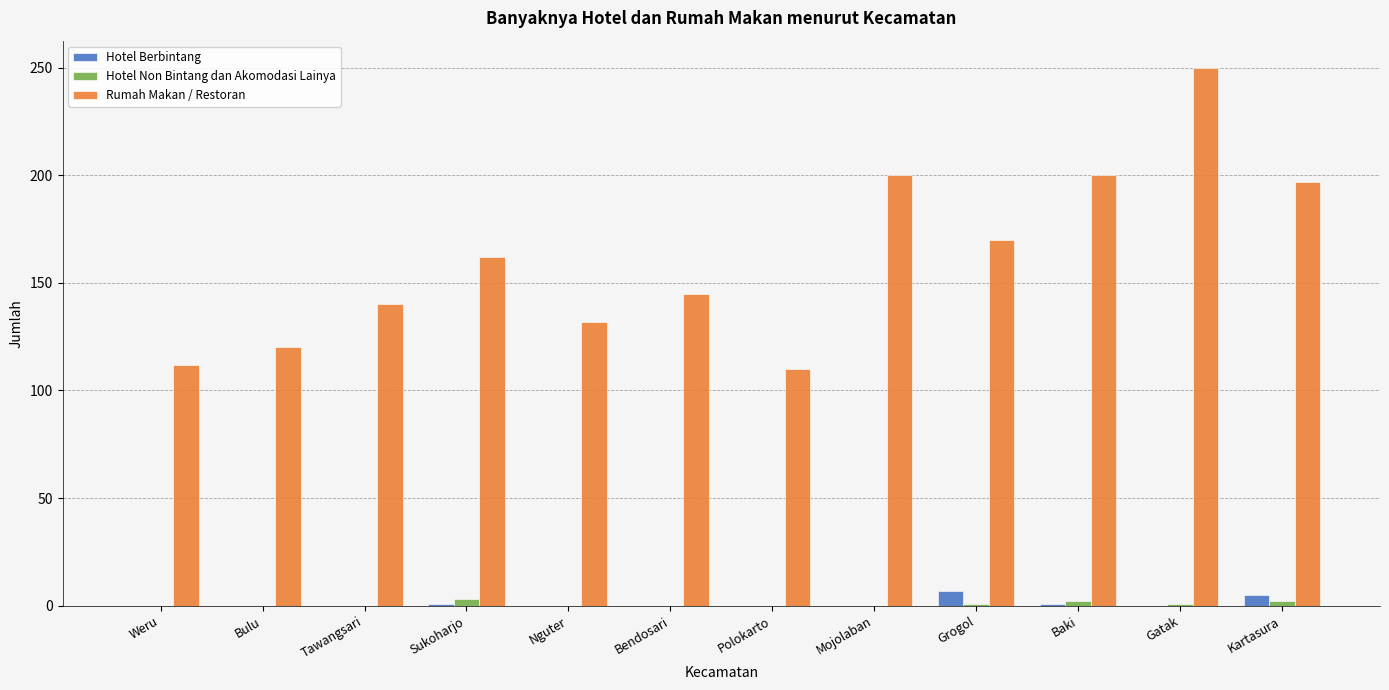

True or false: Rumah Makan / Restoran has a value of 200 at Mojolaban.

True